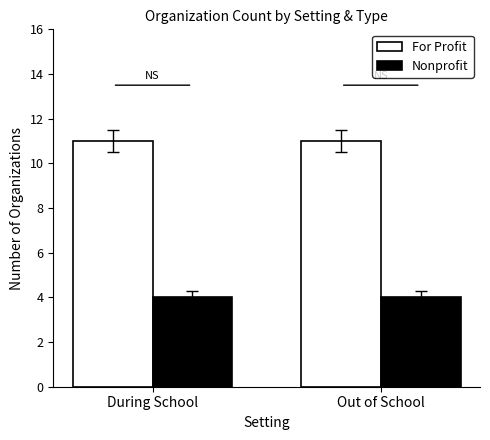

What is the label of the 2nd bar from the left?

Out of School